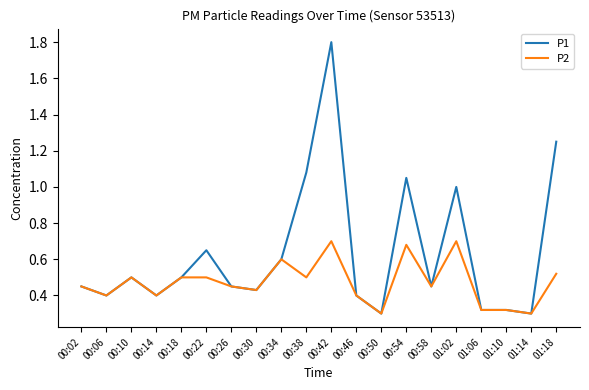

What position from the left is 00:58?

15